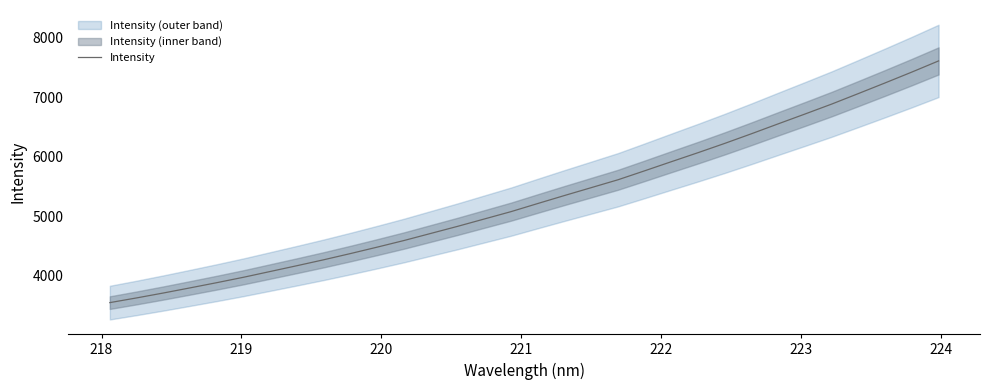

How many data points are less than 5213?

16